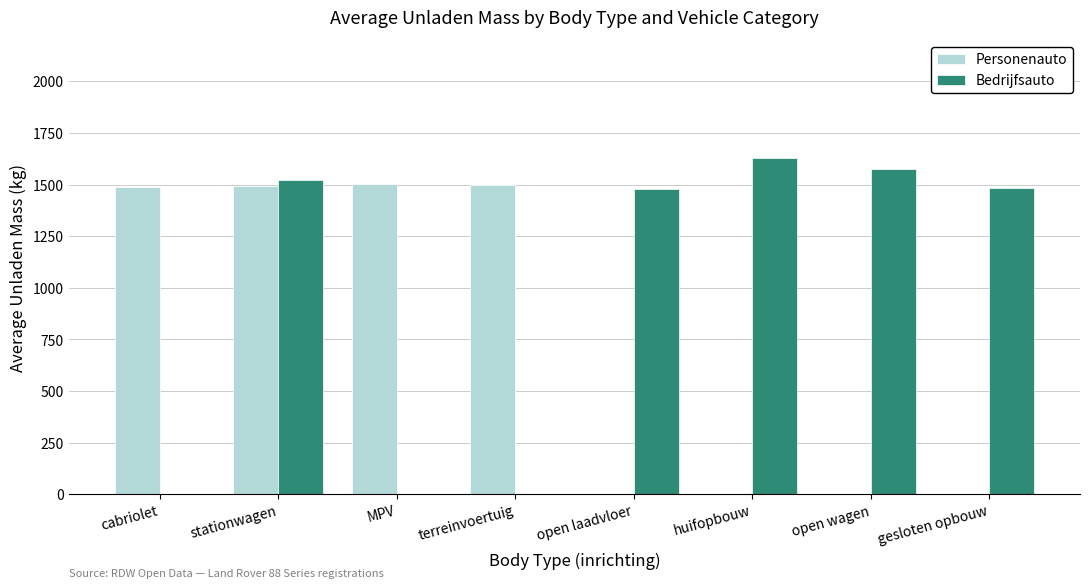

What is the sum of all Personenauto values?

5986